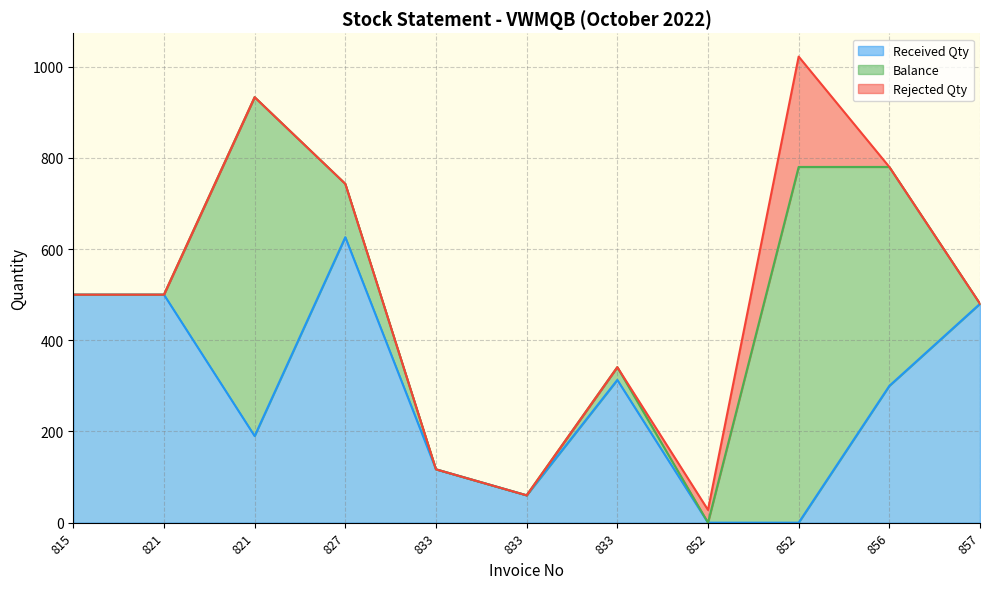

What are all the series names shown in the legend?

Received Qty, Balance, Rejected Qty